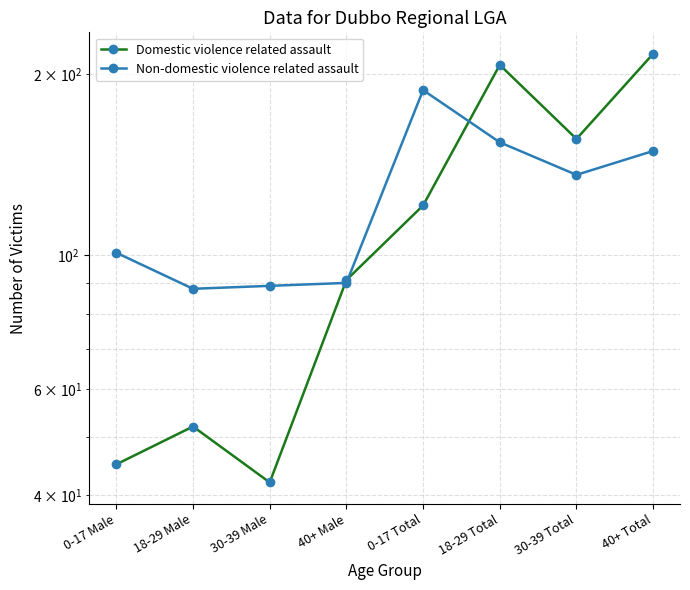

Rank the categories by Domestic violence related assault value from highest to lowest.

40+ Total, 18-29 Total, 30-39 Total, 0-17 Total, 40+ Male, 18-29 Male, 0-17 Male, 30-39 Male